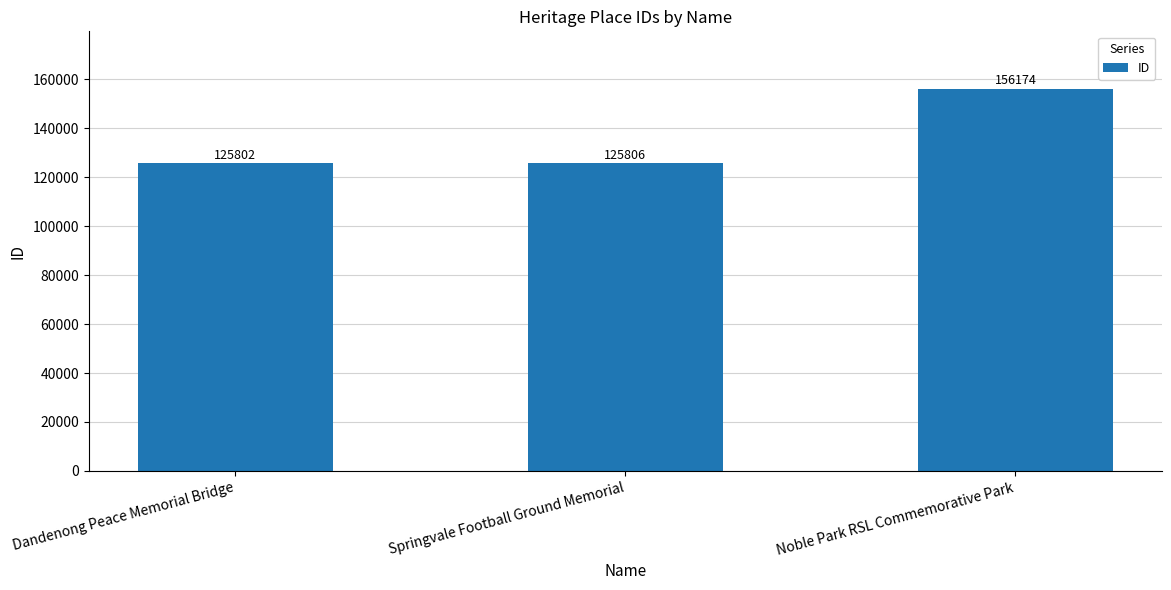

List the labels in order of value, largest first.

Noble Park RSL Commemorative Park, Springvale Football Ground Memorial, Dandenong Peace Memorial Bridge